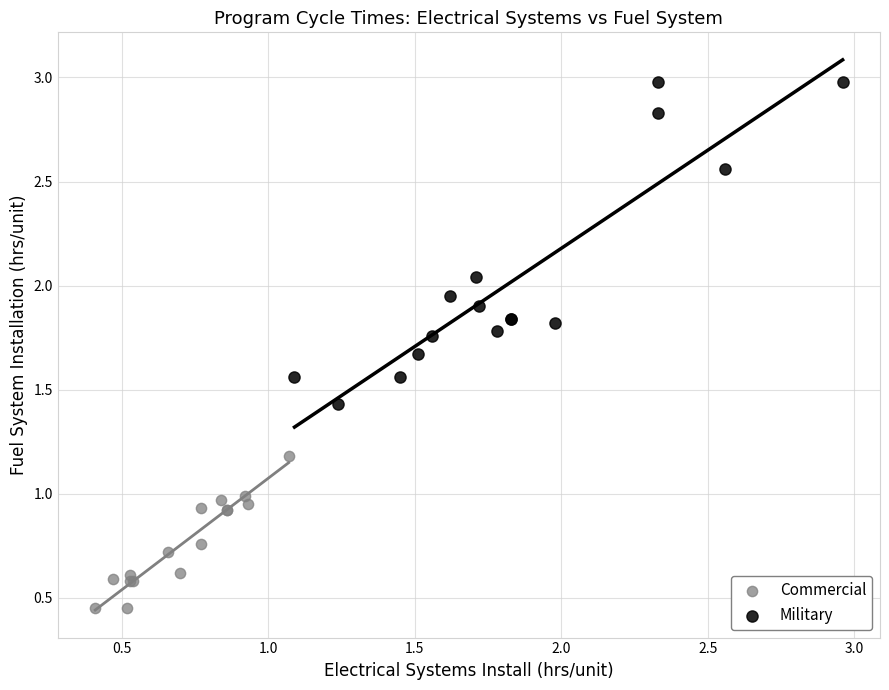

What are all the series names shown in the legend?

Commercial, Military